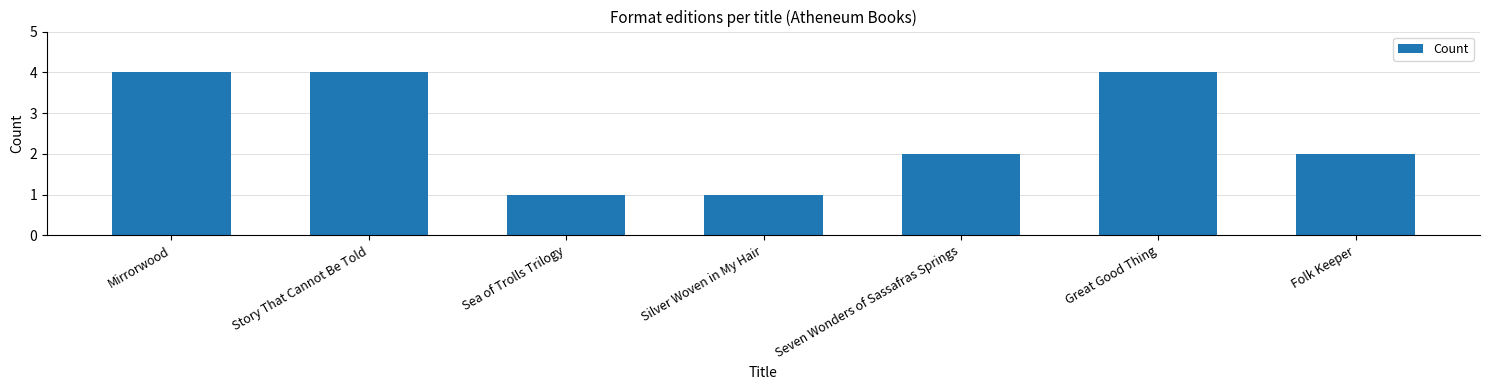

What is the label of the 1st bar from the left?

Mirrorwood